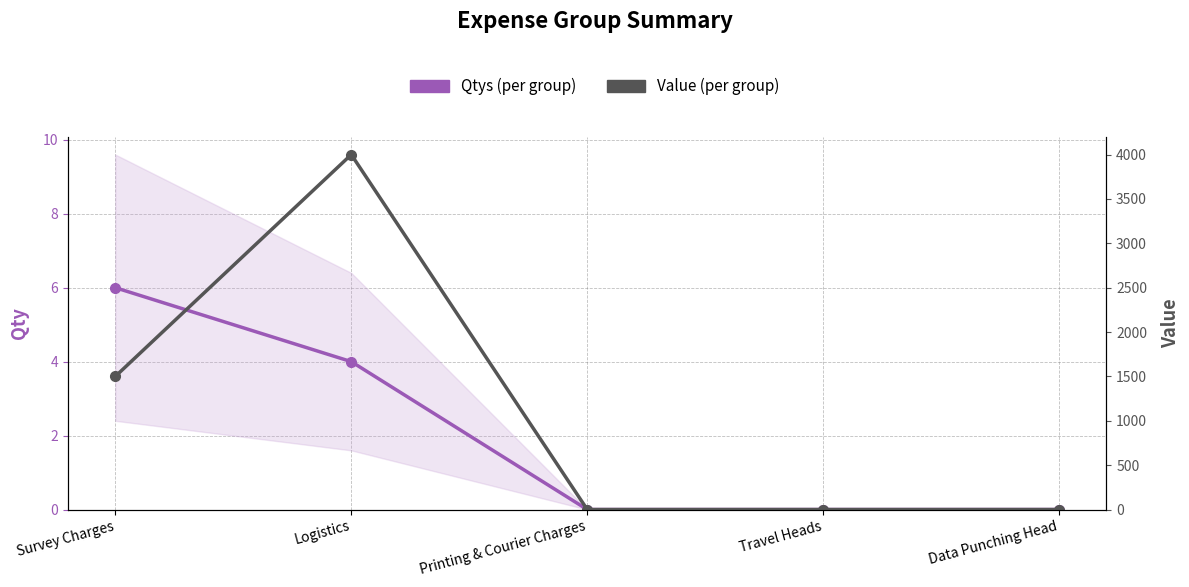

What is the total value across all series at Logistics?

4004